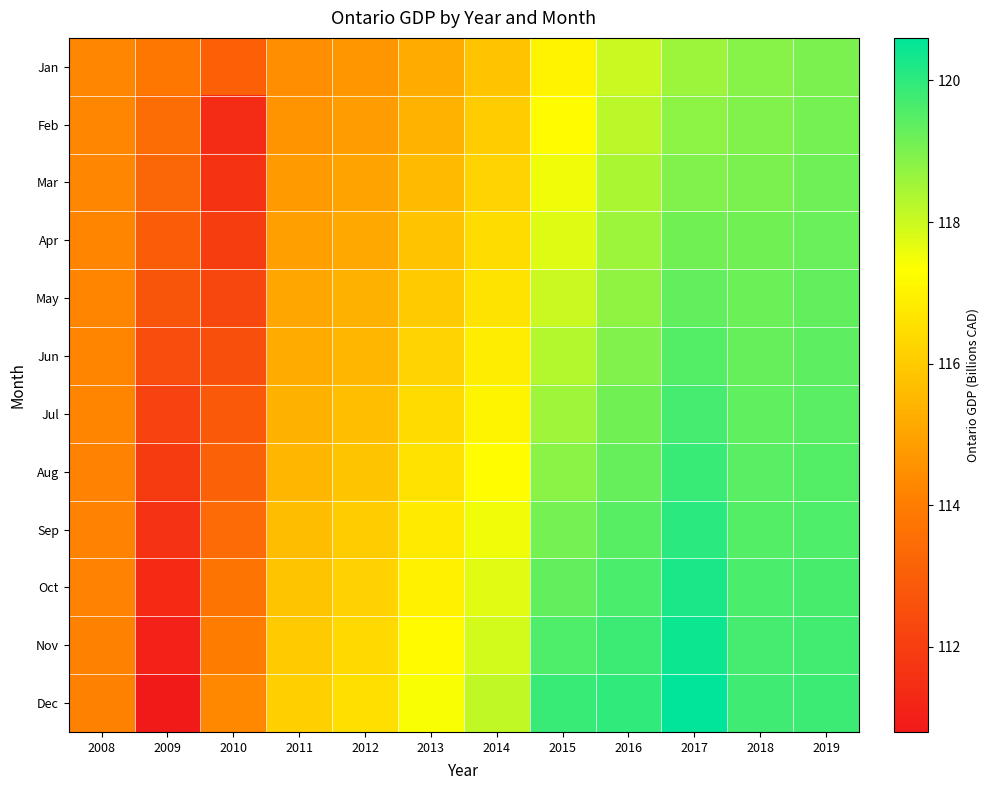

Reading left to right, transcribe all the data shown in this chart.

Jan: 2008=114.3	2009=113.8	2010=113.1	2011=114.5	2012=114.7	2013=115.2	2014=115.8	2015=117.0	2016=118.0	2017=118.6	2018=118.9	2019=119.0
Feb: 2008=114.3	2009=113.5	2010=111.4	2011=114.6	2012=114.8	2013=115.4	2014=116.0	2015=117.2	2016=118.2	2017=118.8	2018=118.9	2019=119.1
Mar: 2008=114.2	2009=113.3	2010=111.7	2011=114.8	2012=115.0	2013=115.6	2014=116.2	2015=117.5	2016=118.4	2017=119.0	2018=119.0	2019=119.2
Apr: 2008=114.2	2009=113.0	2010=112.0	2011=114.9	2012=115.2	2013=115.8	2014=116.4	2015=117.8	2016=118.6	2017=119.1	2018=119.1	2019=119.2
May: 2008=114.2	2009=112.7	2010=112.3	2011=115.1	2012=115.3	2013=116.0	2014=116.7	2015=118.0	2016=118.8	2017=119.3	2018=119.2	2019=119.3
Jun: 2008=114.2	2009=112.5	2010=112.5	2011=115.2	2012=115.5	2013=116.2	2014=116.9	2015=118.3	2016=118.9	2017=119.5	2018=119.3	2019=119.4
Jul: 2008=114.2	2009=112.2	2010=112.8	2011=115.3	2012=115.7	2013=116.4	2014=117.1	2015=118.5	2016=119.1	2017=119.7	2018=119.4	2019=119.5
Aug: 2008=114.2	2009=111.9	2010=113.1	2011=115.5	2012=115.8	2013=116.6	2014=117.3	2015=118.8	2016=119.3	2017=119.9	2018=119.4	2019=119.5
Sep: 2008=114.2	2009=111.6	2010=113.4	2011=115.7	2012=116.0	2013=116.8	2014=117.5	2015=119.1	2016=119.5	2017=120.0	2018=119.5	2019=119.6
Oct: 2008=114.1	2009=111.3	2010=113.7	2011=115.8	2012=116.2	2013=117.0	2014=117.7	2015=119.3	2016=119.6	2017=120.2	2018=119.6	2019=119.7
Nov: 2008=114.1	2009=111.1	2010=114.0	2011=116.0	2012=116.4	2013=117.2	2014=117.9	2015=119.6	2016=119.8	2017=120.4	2018=119.7	2019=119.8
Dec: 2008=114.1	2009=110.8	2010=114.3	2011=116.2	2012=116.5	2013=117.4	2014=118.1	2015=119.8	2016=120.0	2017=120.6	2018=119.8	2019=119.8